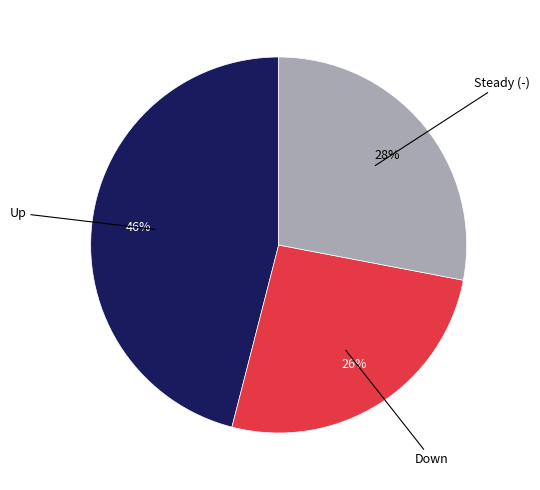

Is there a majority slice in this chart?

No